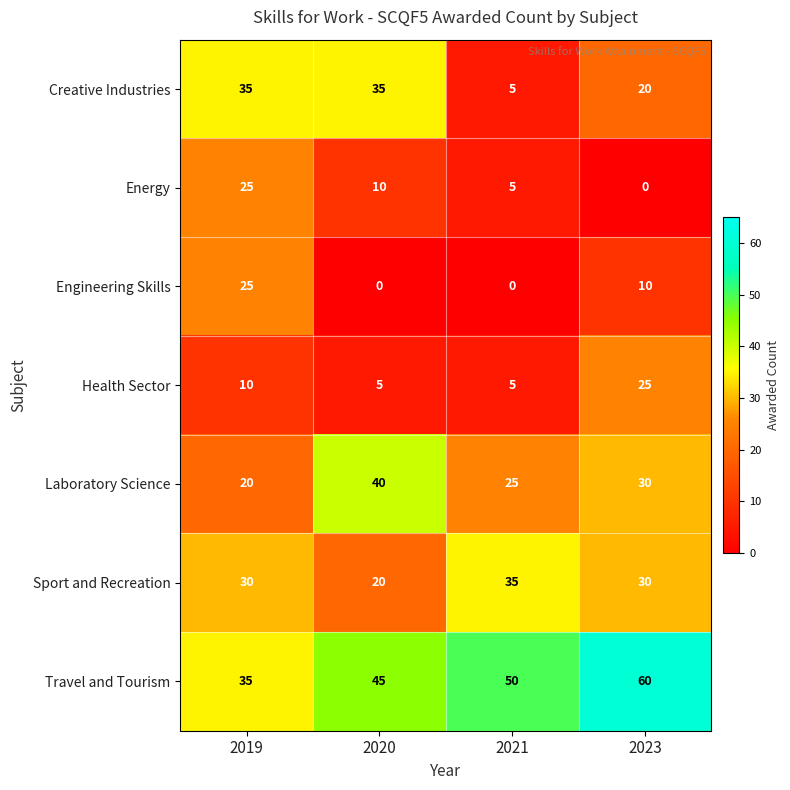

Which label corresponds to the largest value in the chart?

2023